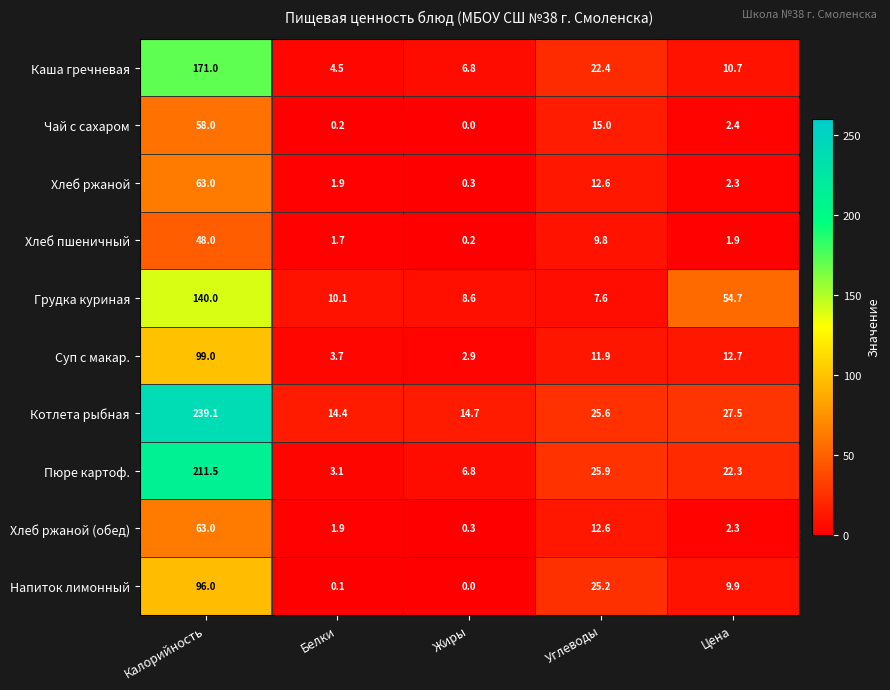

Rank the categories by Каша гречневая value from highest to lowest.

Калорийность, Углеводы, Цена, Жиры, Белки